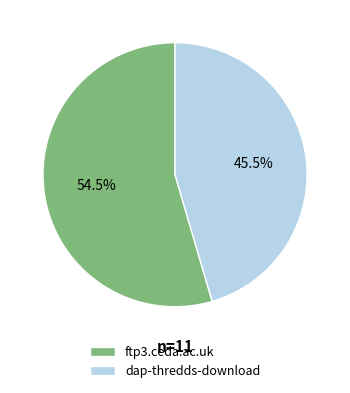

Which slice is the largest?

ftp3.ceda.ac.uk